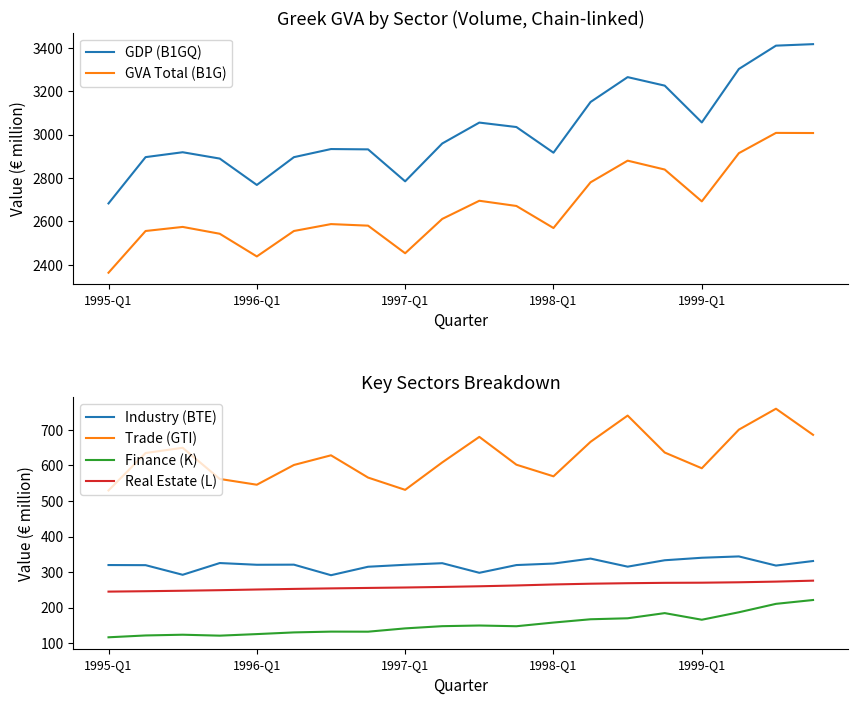

True or false: Industry (BTE) and GDP (B1GQ) intersect in this chart.

False